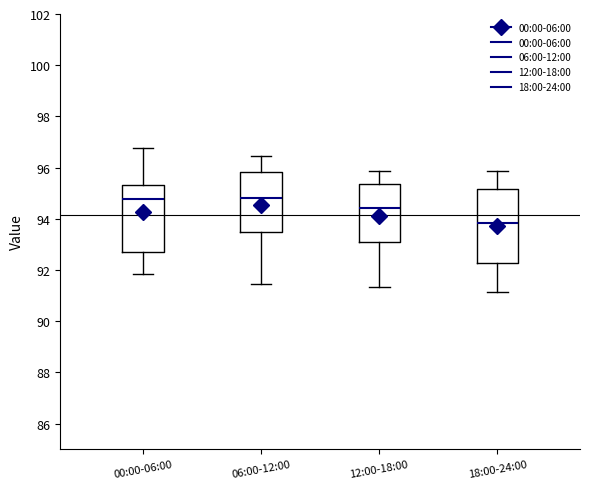

Where does the median line of the box for 06:00-12:00 sit on the y-axis? The values are not printed on the chart, so give them approximately, as read against the axis.

94.8